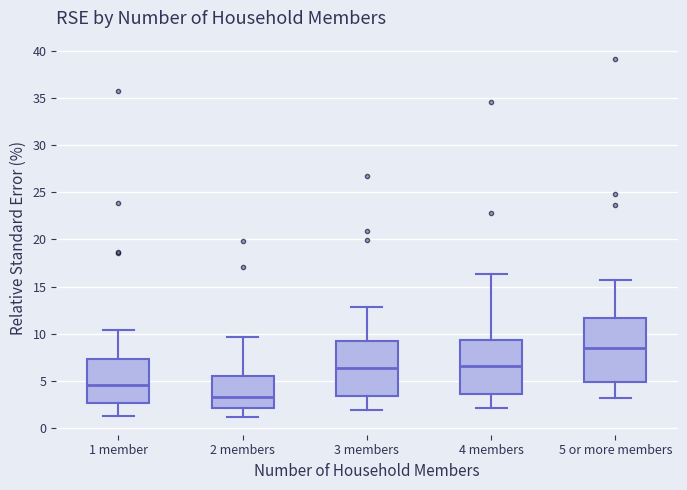

Which box is the tallest, from its lower edge to its upper edge?

5 or more members